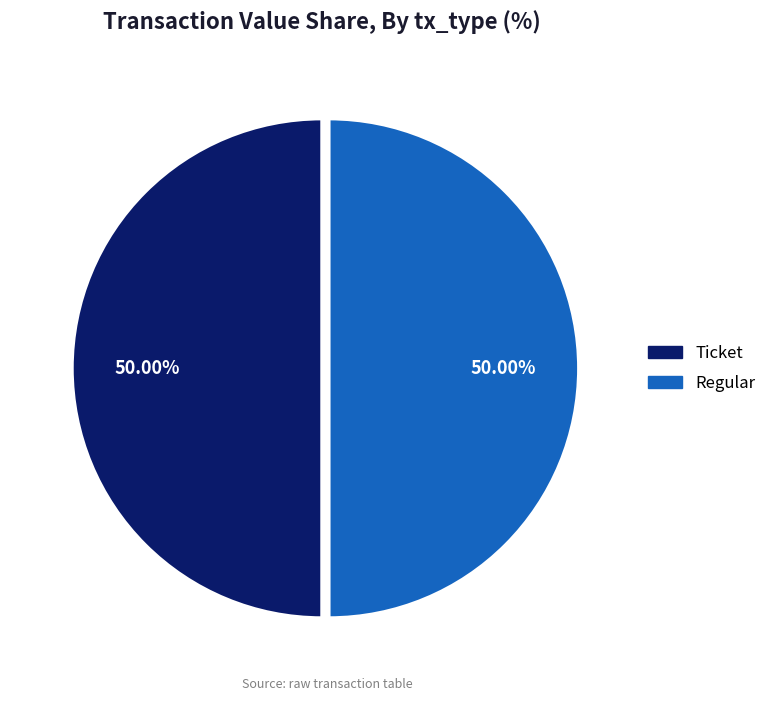

What is the total percentage of Ticket and Regular?

100.0%